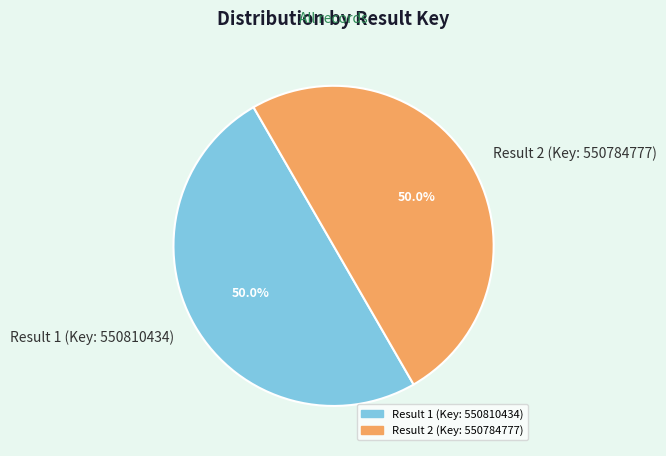

True or false: Result 1 (Key: 550810434) accounts for 37% of the total.

False